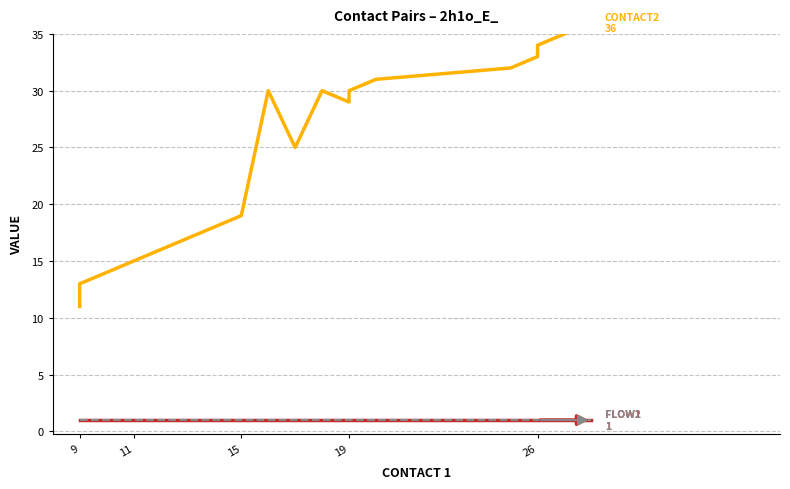

How many lines are shown in the chart?

3